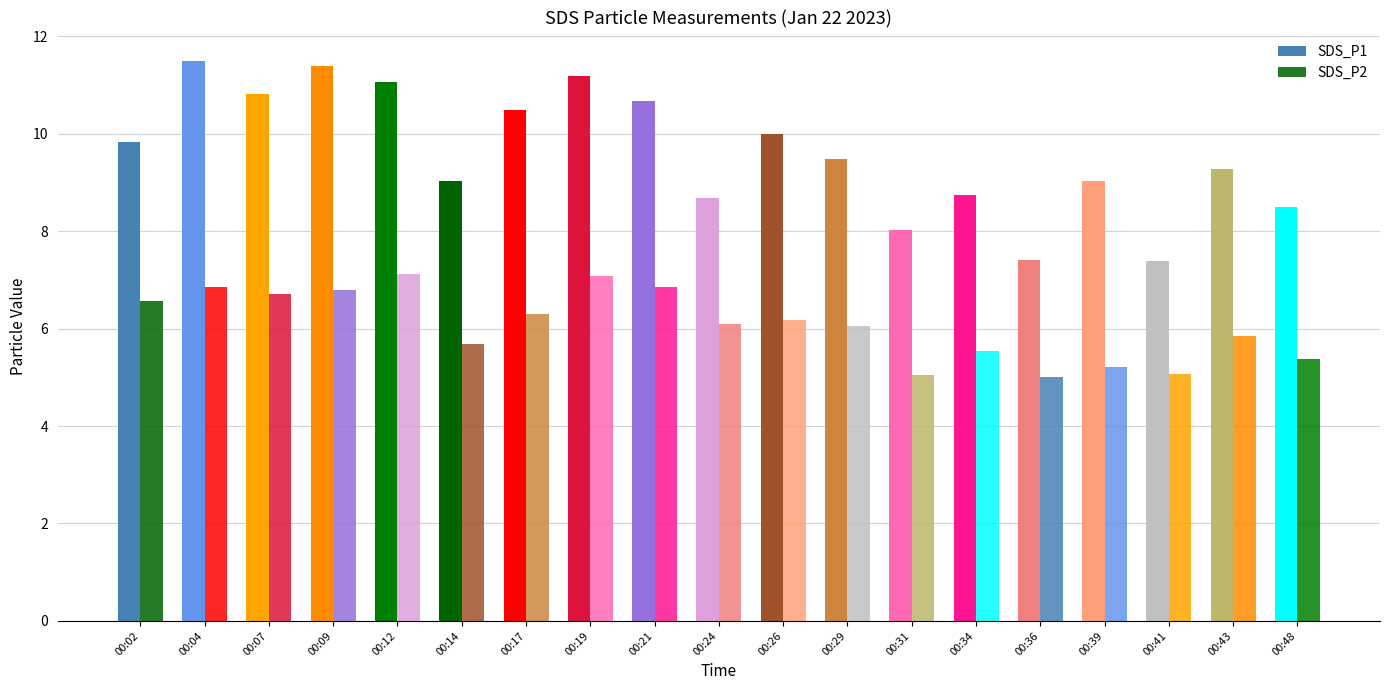

At how many categories does at least one series exceed 10?

7